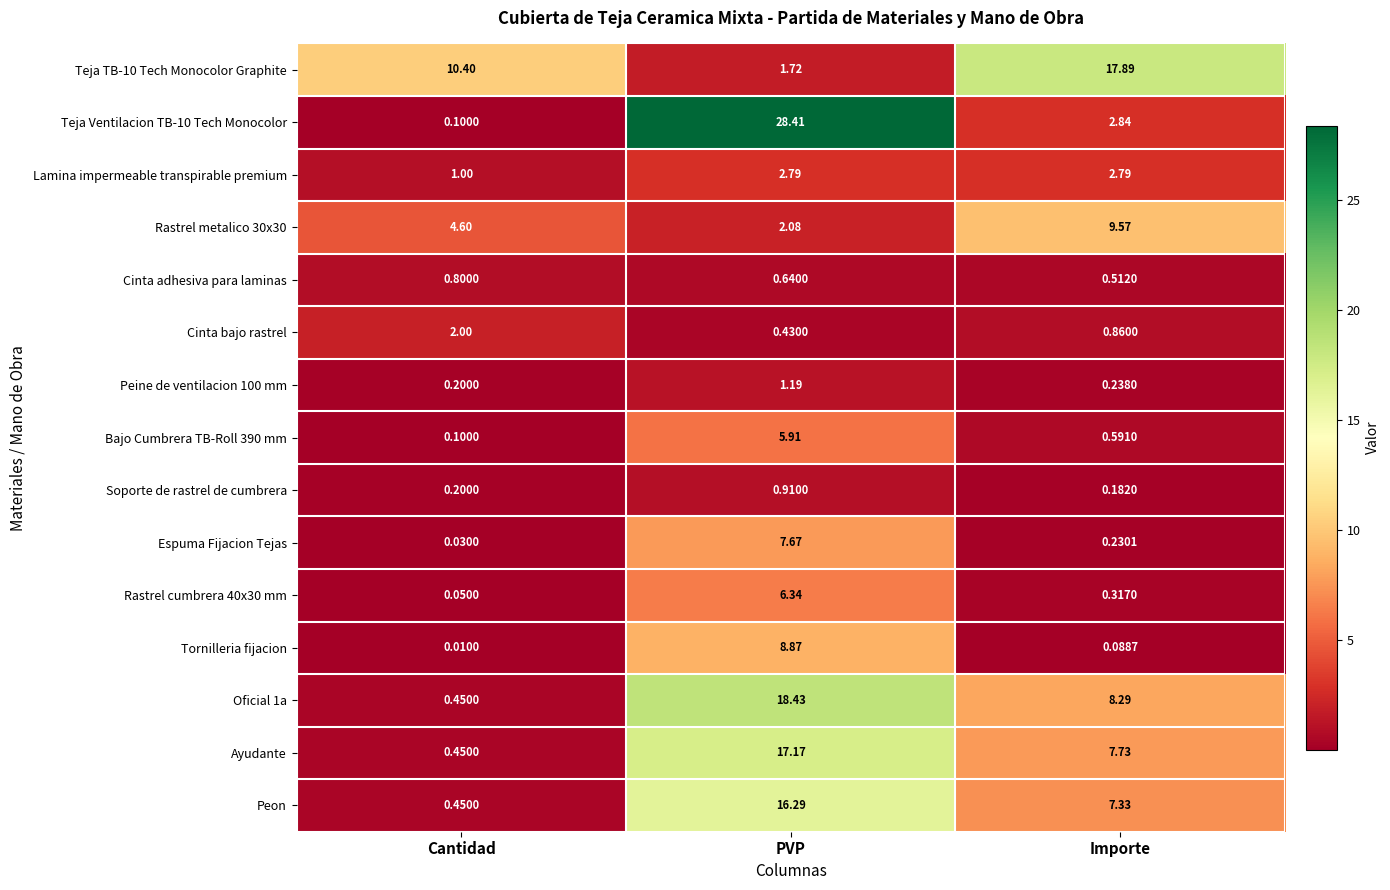

Is the value of Teja TB-10 Tech Monocolor Graphite at PVP greater than the value of Tornilleria fijacion at PVP?

No